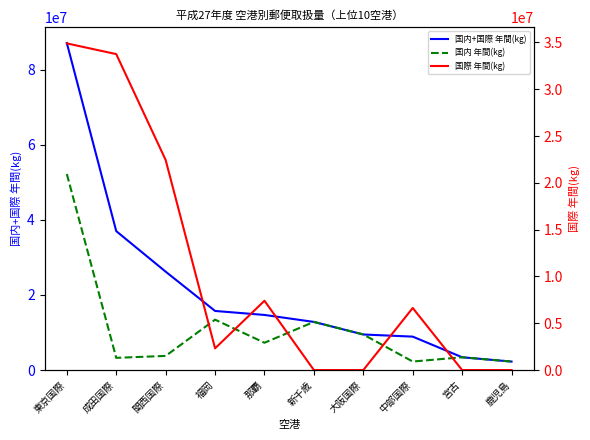

What position from the left is 宮古?

9